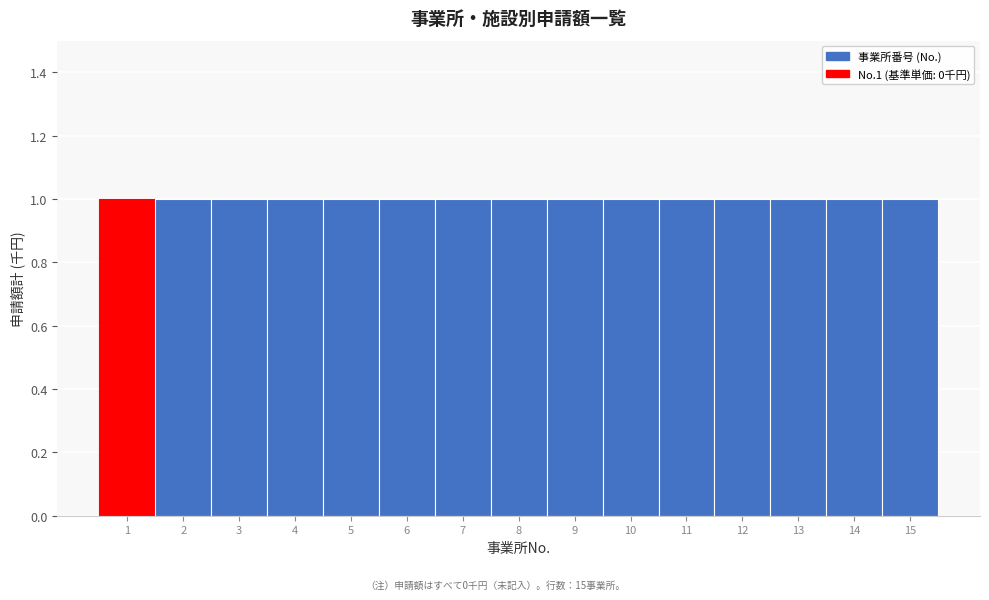

Reading left to right, transcribe this chart: for each bar, give the range it covers on the x-axis and its height. The values are not printed on the chart, so give them approximately, as read against the axis.

0.5 to 1.5: 1
1.5 to 2.5: 1
2.5 to 3.5: 1
3.5 to 4.5: 1
4.5 to 5.5: 1
5.5 to 6.5: 1
6.5 to 7.5: 1
7.5 to 8.5: 1
8.5 to 9.5: 1
9.5 to 10.5: 1
10.5 to 11.5: 1
11.5 to 12.5: 1
12.5 to 13.5: 1
13.5 to 14.5: 1
14.5 to 15.5: 1